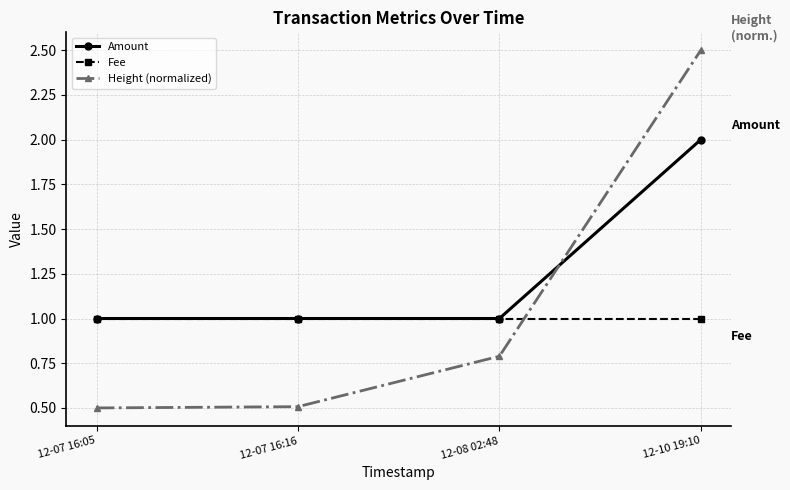

What is the label of the 3rd point from the left?

12-08 02:48